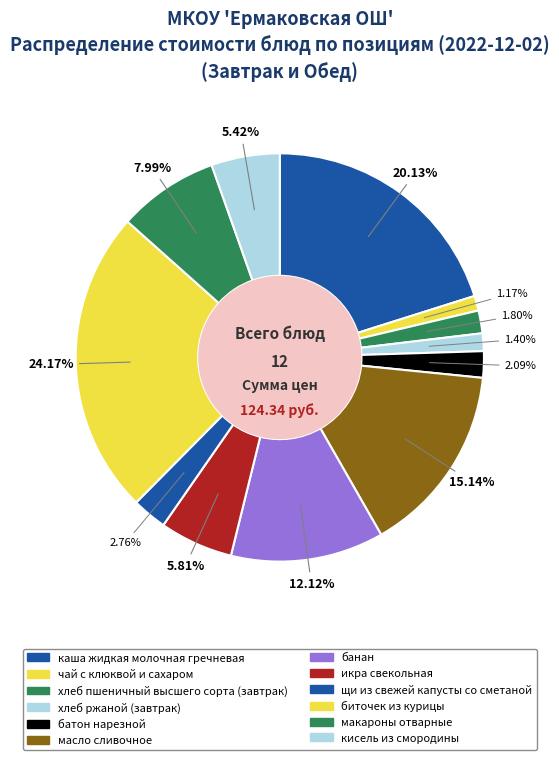

Rank the categories by value from lowest to highest.

чай с клюквой и сахаром, хлеб ржаной (завтрак), хлеб пшеничный высшего сорта (завтрак), батон нарезной, щи из свежей капусты со сметаной, кисель из смородины, икра свекольная, макароны отварные, банан, масло сливочное, каша жидкая молочная гречневая, биточек из курицы